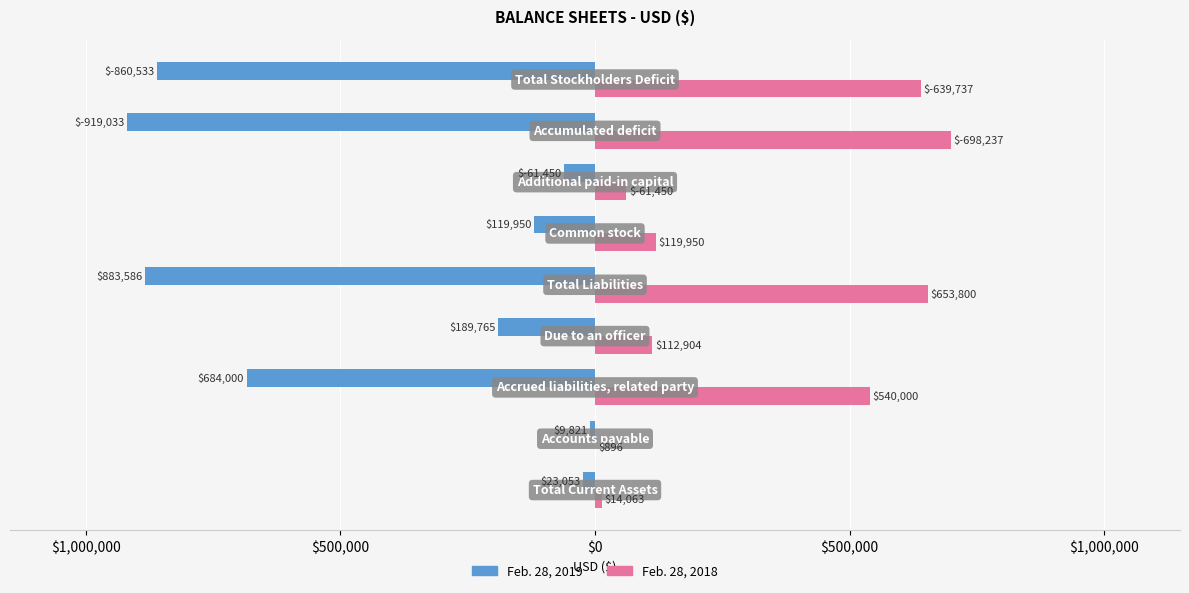

What are all the series names shown in the legend?

Feb. 28, 2019, Feb. 28, 2018